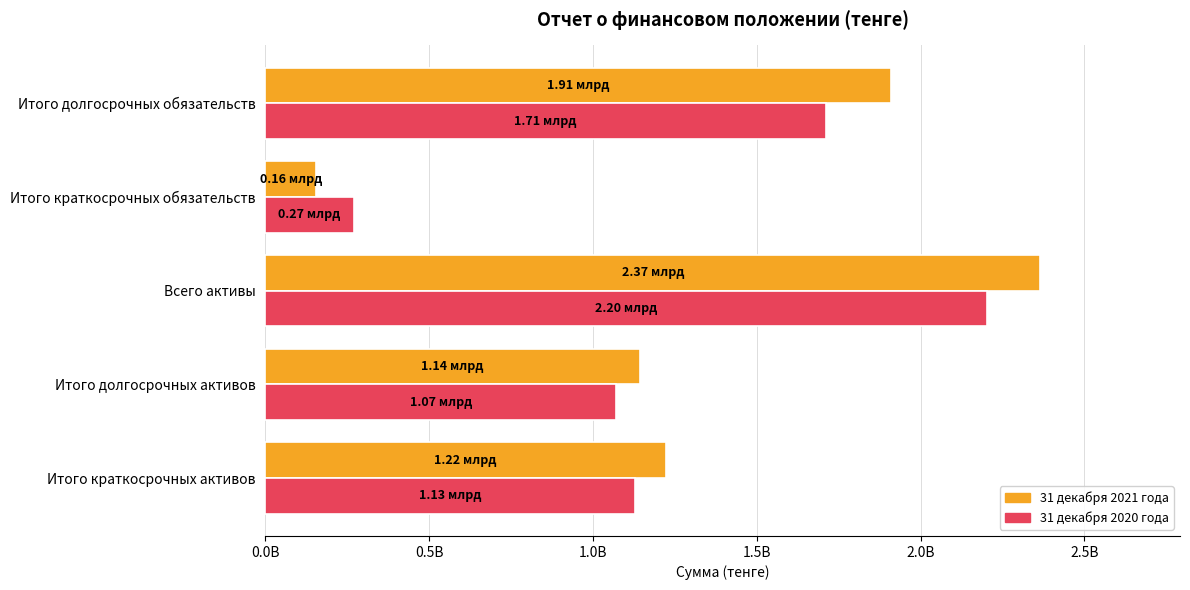

What are all the series names shown in the legend?

31 декабря 2021 года, 31 декабря 2020 года